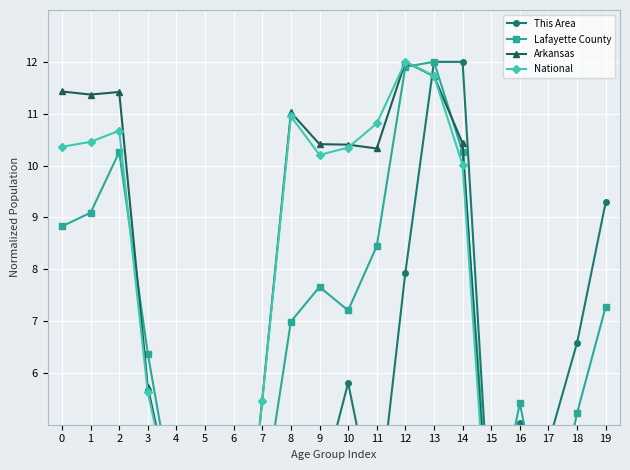

Reading left to right, transcribe all the data shown in this chart.

This Area: 2.7	4.6	4.8	2.9	1.7	0.8	0.0	1.5	4.3	3.7	5.8	3.1	7.9	12.0	12.0	2.7	5.0	4.6	6.6	9.3
Lafayette County: 8.8	9.1	10.3	6.4	3.2	0.0	0.0	3.4	7.0	7.7	7.2	8.4	11.9	12.0	10.3	2.7	5.4	2.6	5.2	7.3
Arkansas: 11.4	11.4	11.4	5.7	3.2	0.1	0.0	5.5	11.0	10.4	10.4	10.3	12.0	11.7	10.4	2.1	4.1	1.2	2.6	4.4
National: 10.4	10.5	10.7	5.6	3.1	0.1	0.0	5.5	10.9	10.2	10.3	10.8	12.0	11.7	10.0	1.8	3.5	0.6	1.8	3.2